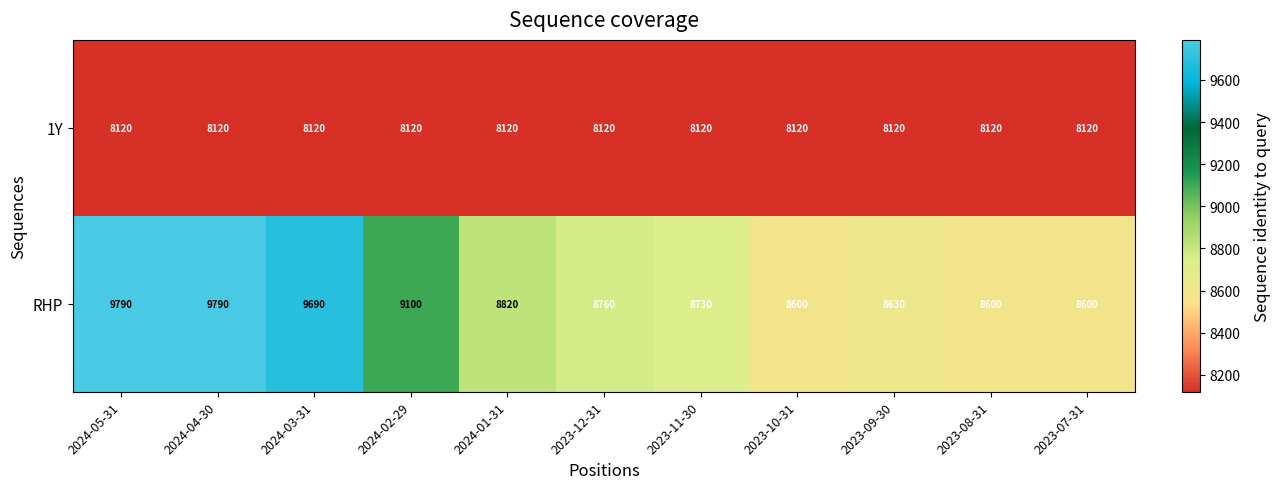

Reading left to right, transcribe all the data shown in this chart.

1Y: 2024-05-31=8120	2024-04-30=8120	2024-03-31=8120	2024-02-29=8120	2024-01-31=8120	2023-12-31=8120	2023-11-30=8120	2023-10-31=8120	2023-09-30=8120	2023-08-31=8120	2023-07-31=8120
RHP: 2024-05-31=9790	2024-04-30=9790	2024-03-31=9690	2024-02-29=9100	2024-01-31=8820	2023-12-31=8760	2023-11-30=8730	2023-10-31=8600	2023-09-30=8630	2023-08-31=8600	2023-07-31=8600